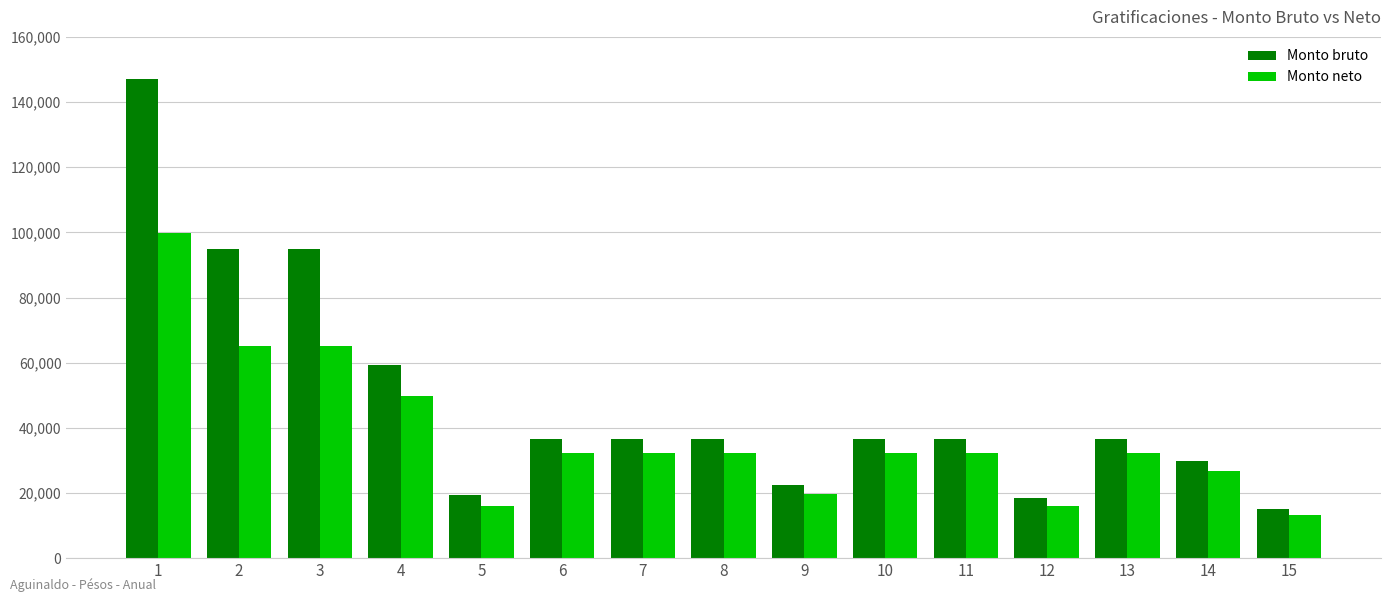

At which label does Monto neto first exceed 32152?

1